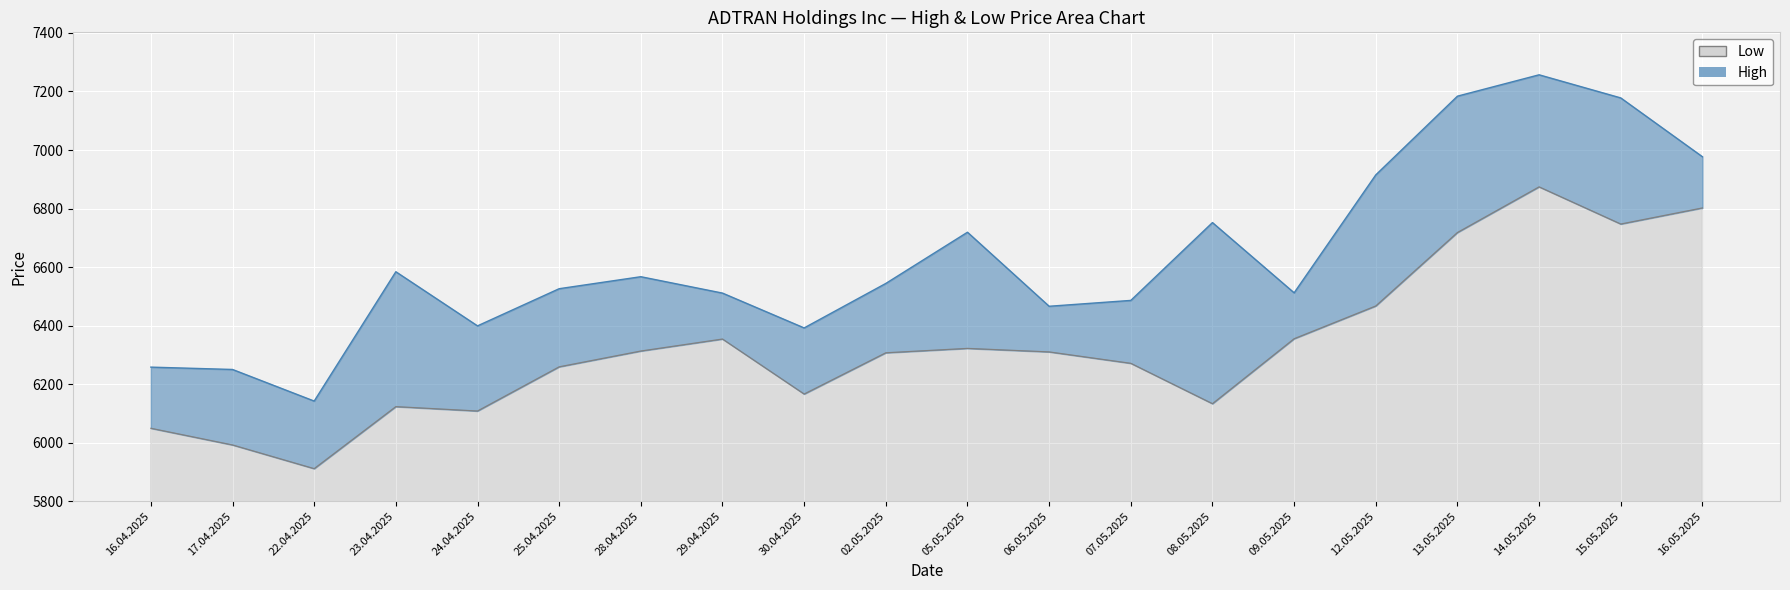

True or false: Low and High intersect in this chart.

False